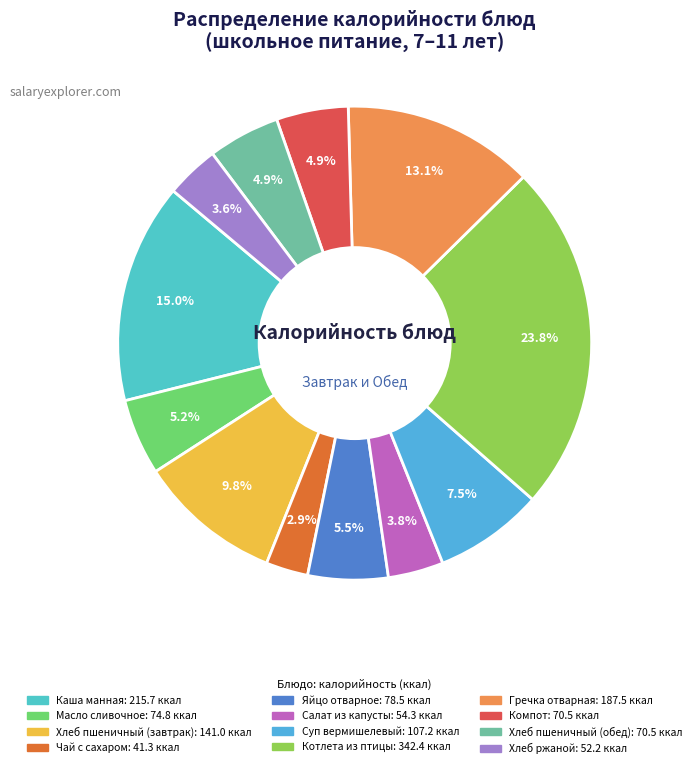

What is the total percentage of Хлеб ржаной and Хлеб пшеничный (завтрак)?

13.5%